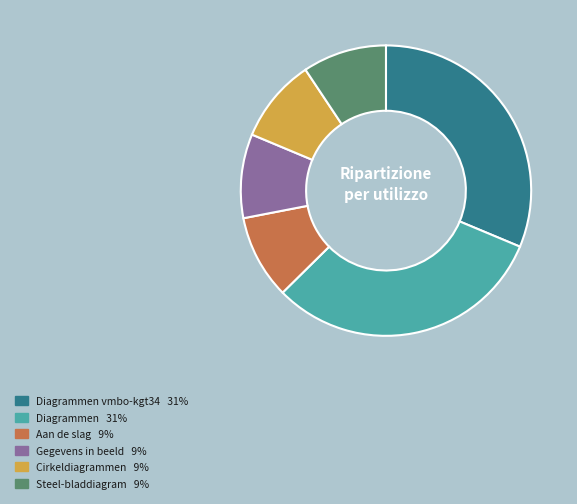

Is there a majority slice in this chart?

No